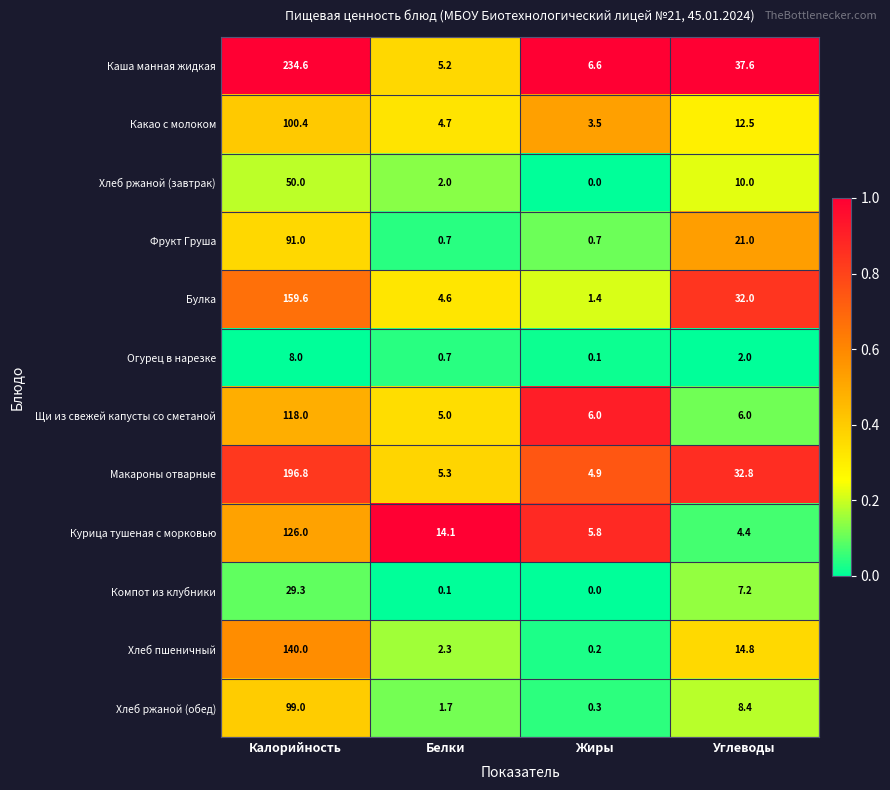

Is it true that Курица тушеная с морковью equals 225.3 at Калорийность?

False